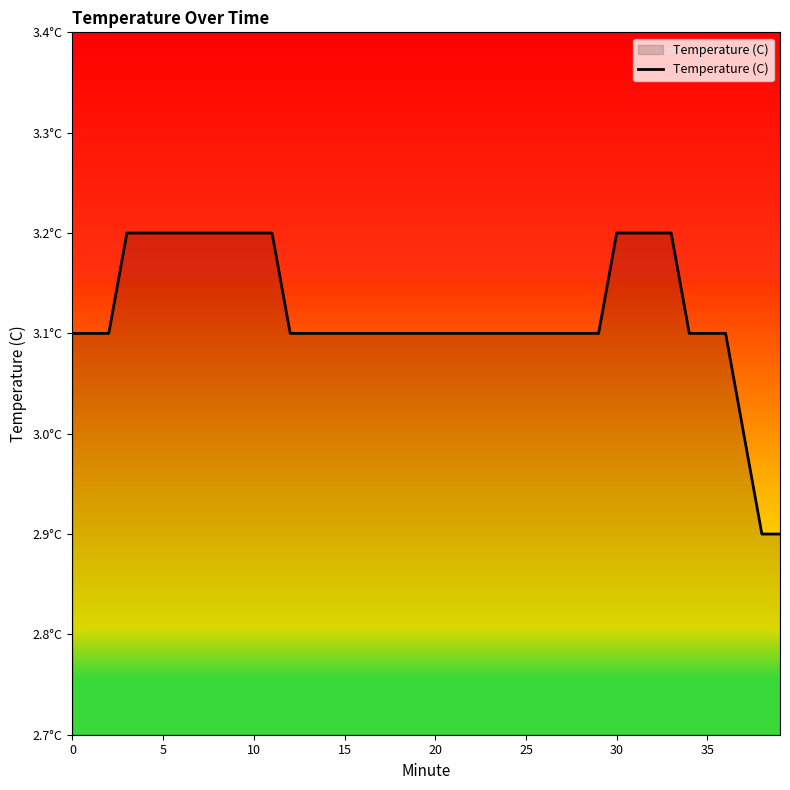

Does the chart display data point markers on the line(s)?

No